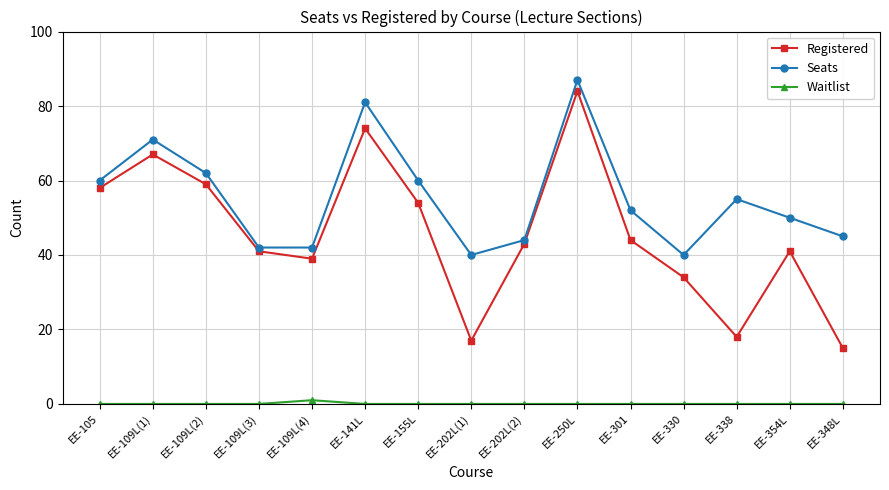

What is the label of the 5th point from the right?

EE-301